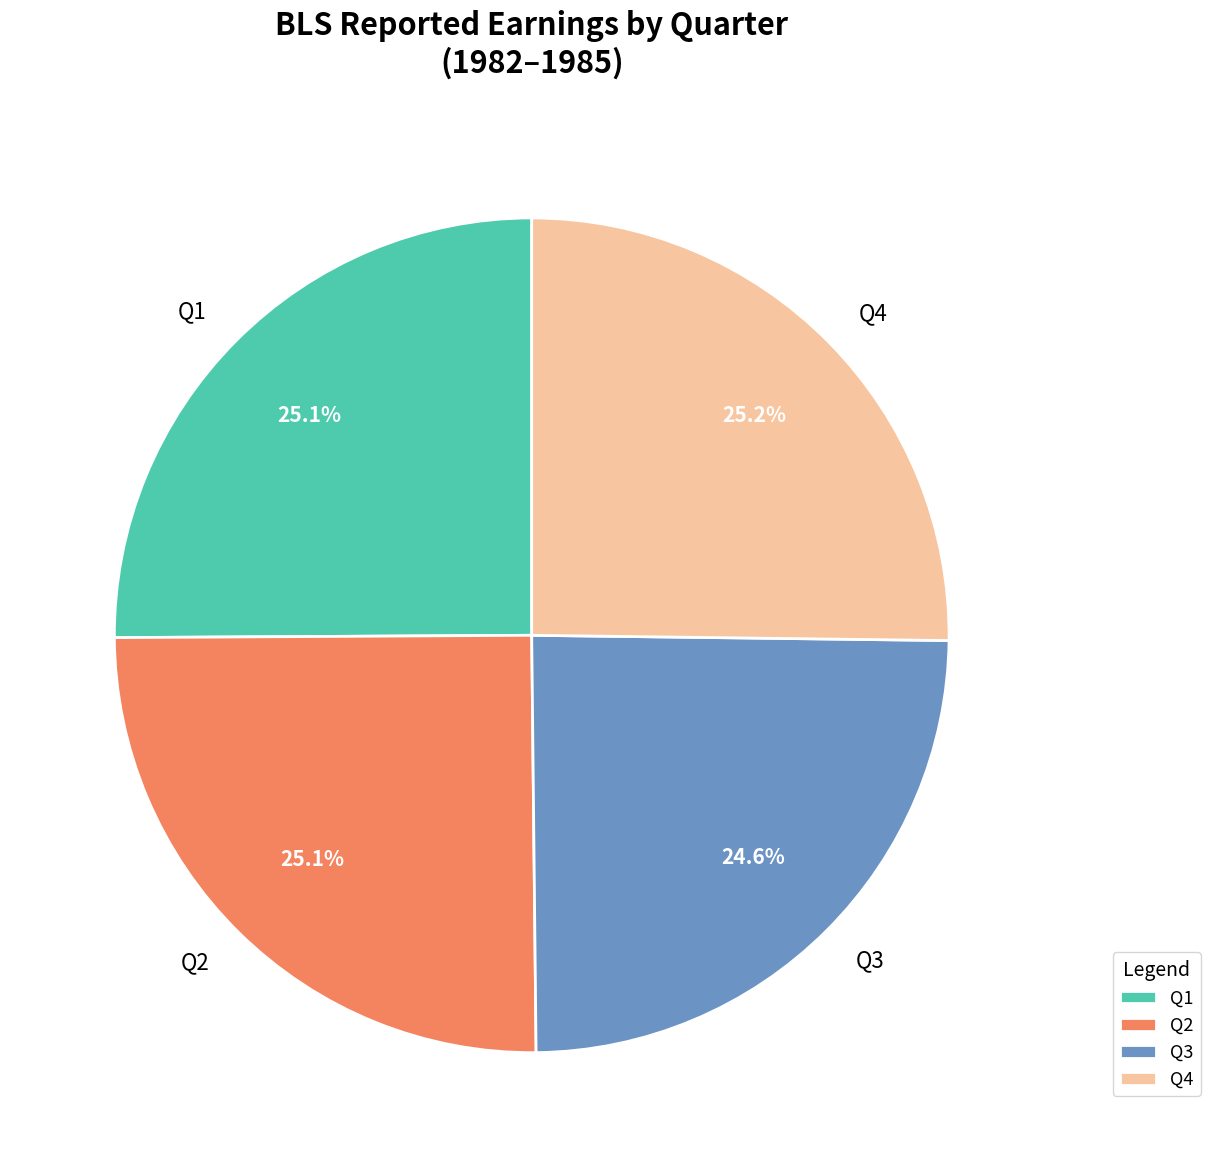

Approximately how many times larger is the value at Q2 compared to Q3?

1.0